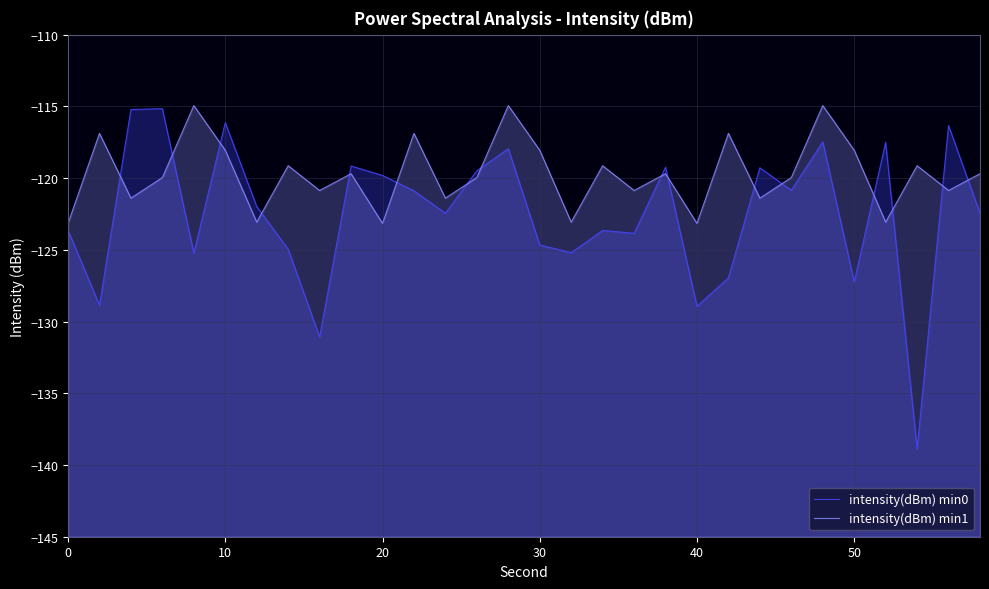

Is it true that intensity(dBm) min1 equals -44.7 at 17?

False